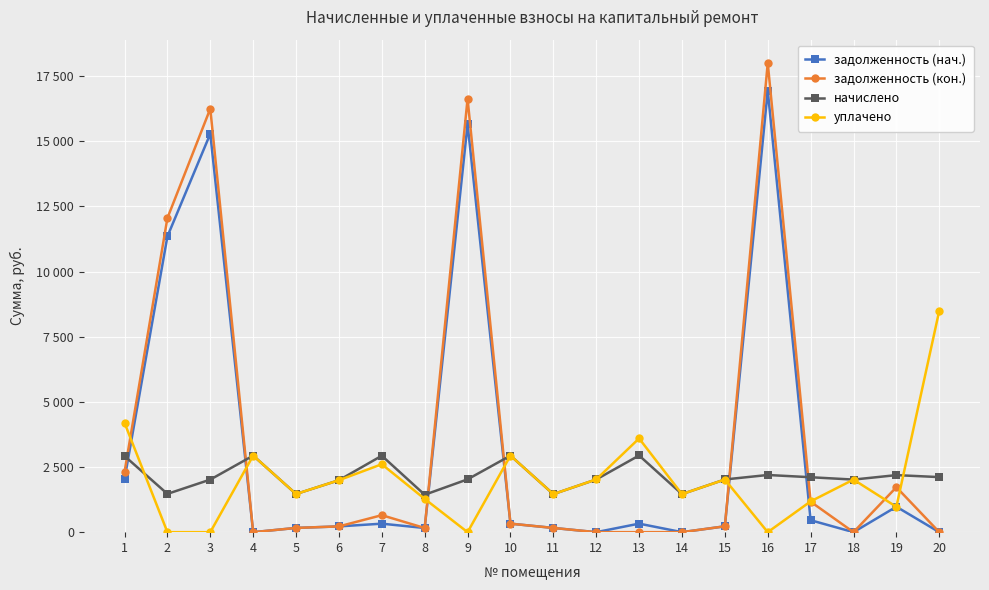

The уплачено series shows 525.9 at 17. True or false?

False